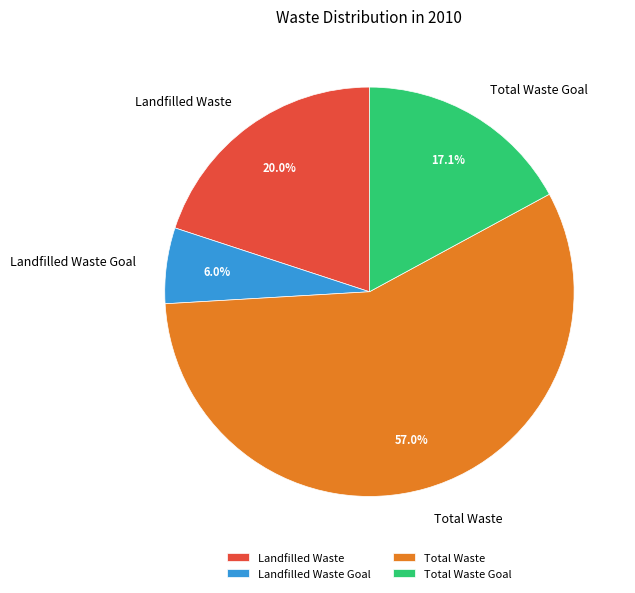

Is it true that Total Waste Goal is 32% of the pie?

False